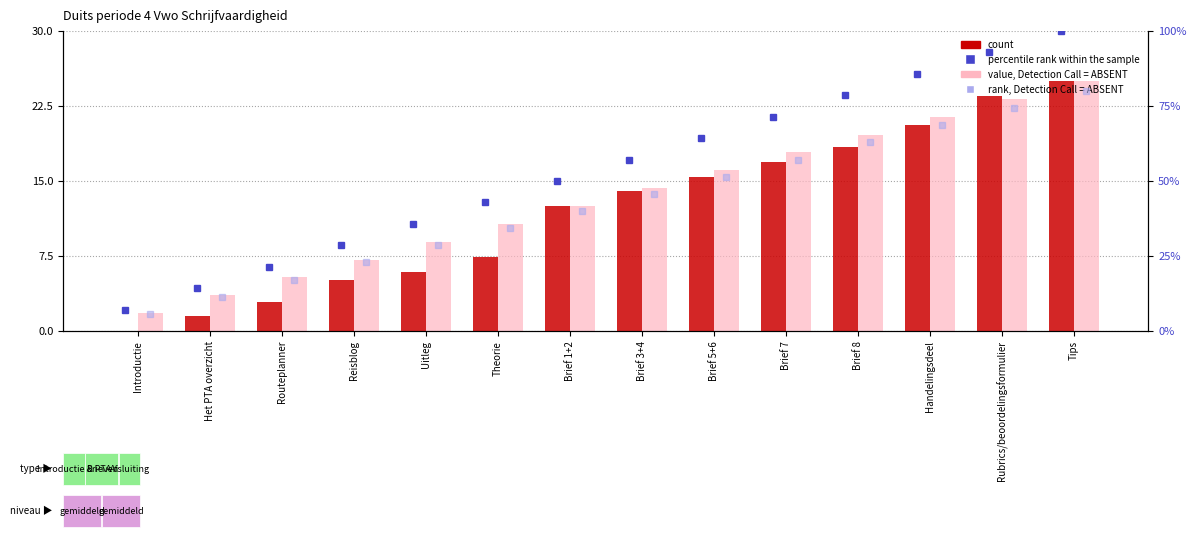

What is the maximum value for value, Detection Call = ABSENT?

25.0